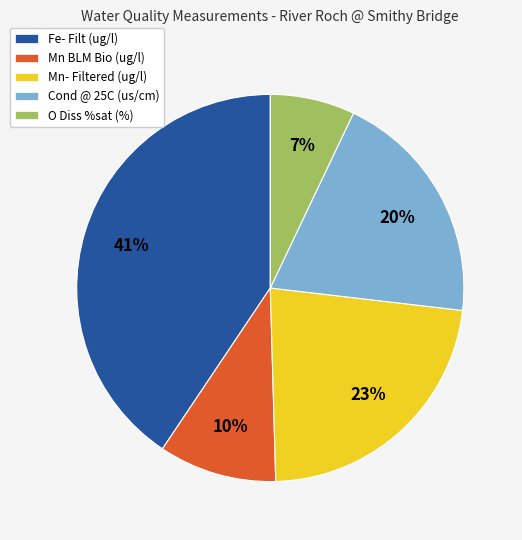

To the nearest percent, what portion does O Diss %sat (%) represent?

7%